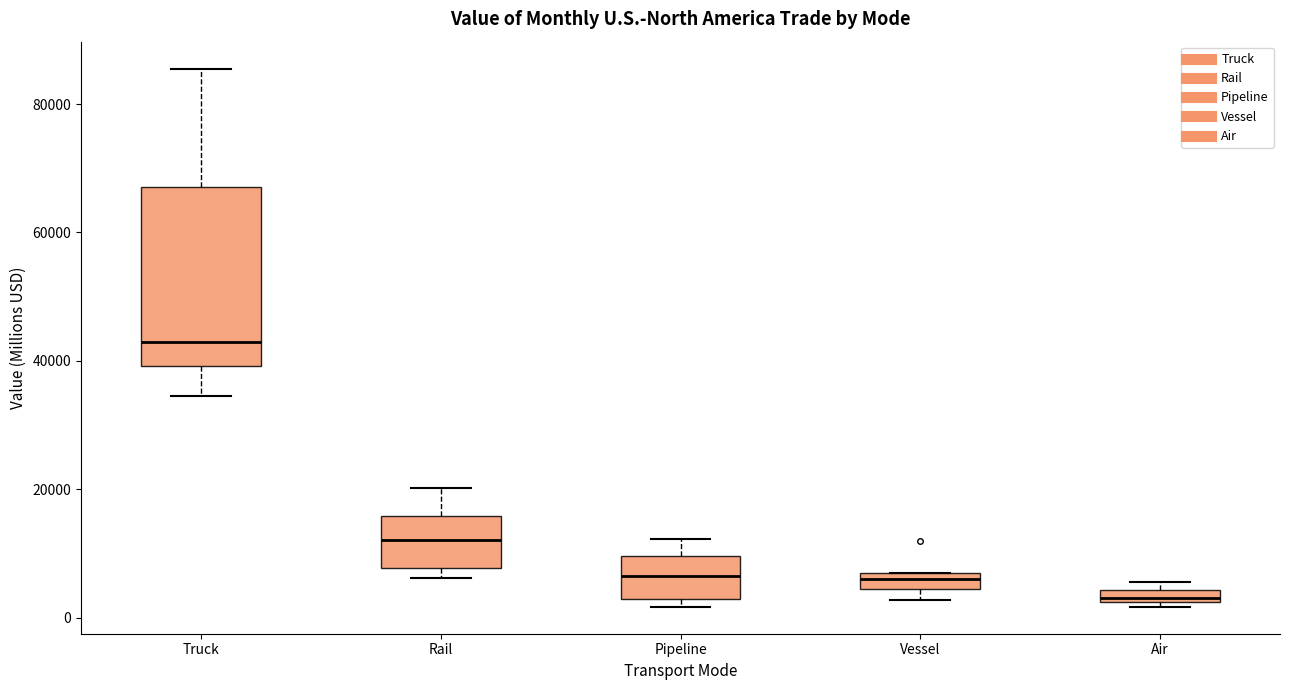

Which box has the lowest median line?

Air